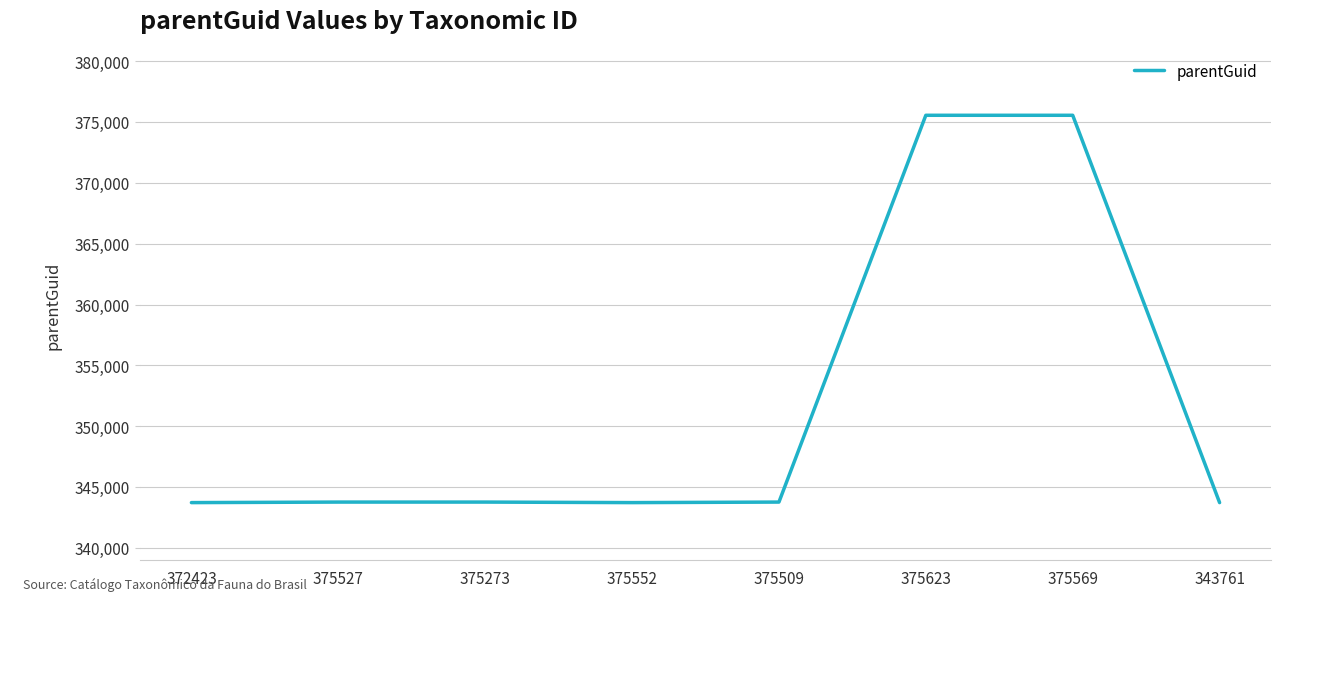

What is the smallest value displayed?

343717